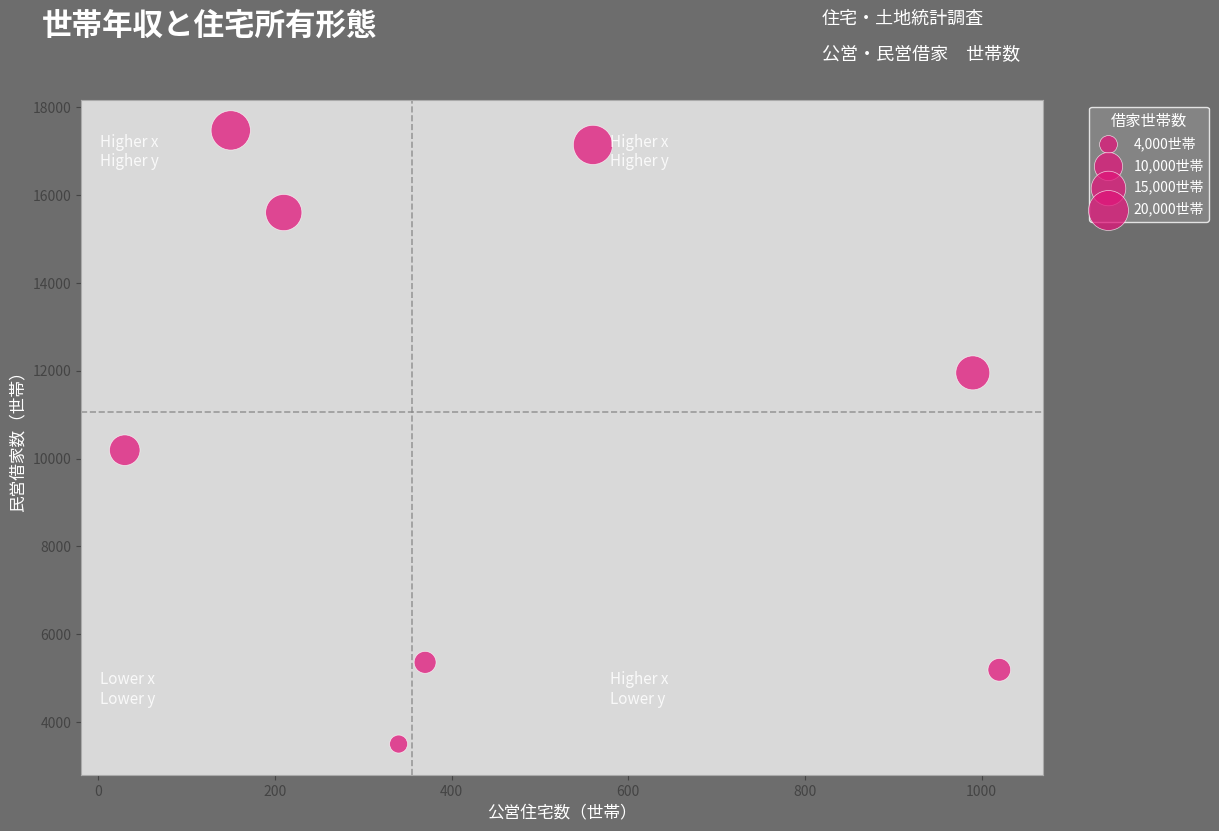

What is the range of X values (max minus min)?

990